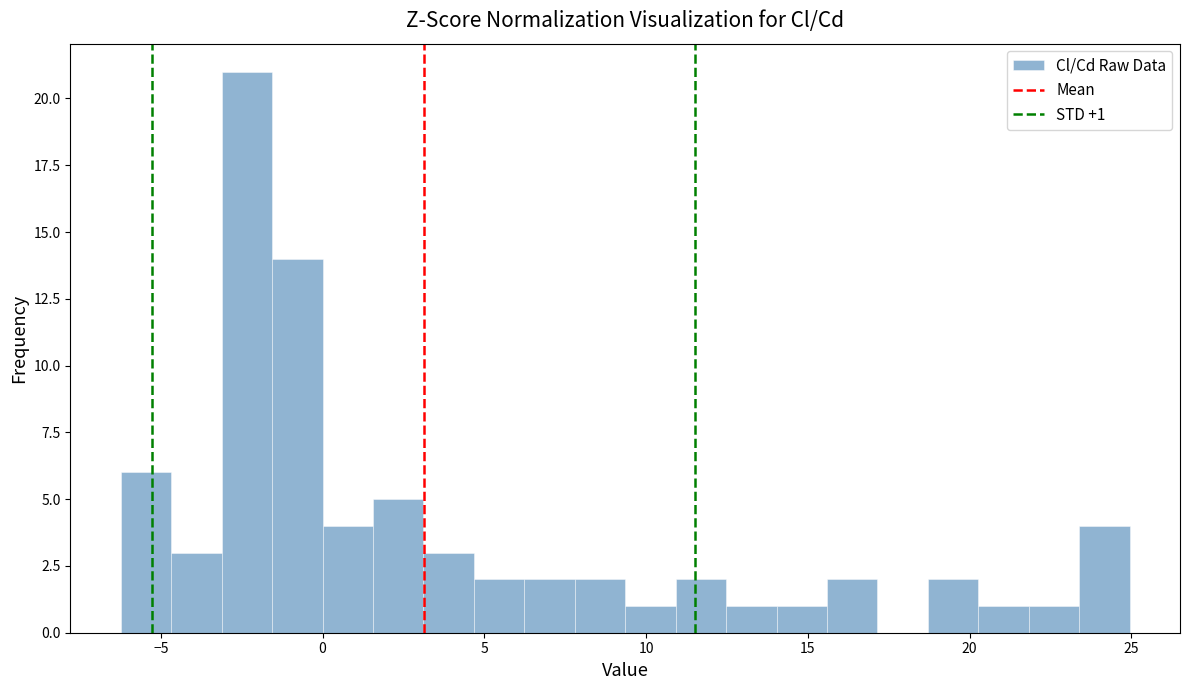

Around what value on the x-axis is the tallest bar? Give the approximate position of its centre, as read against the axis.

-2.5